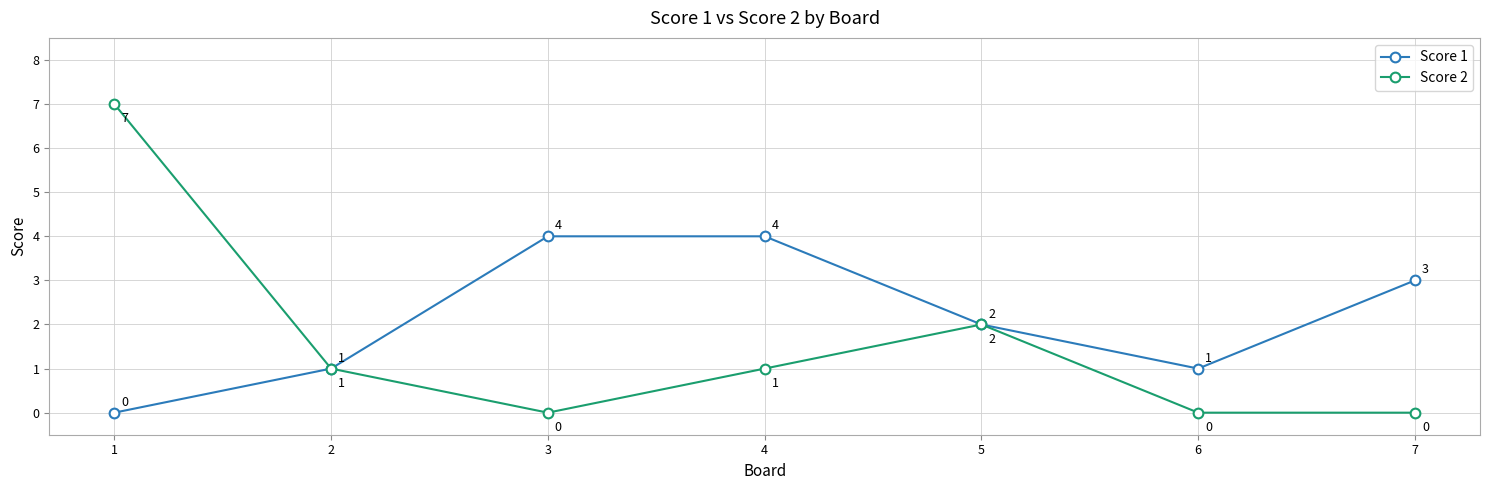

What is the value of the Score 1 point at the 2nd from the left?

1